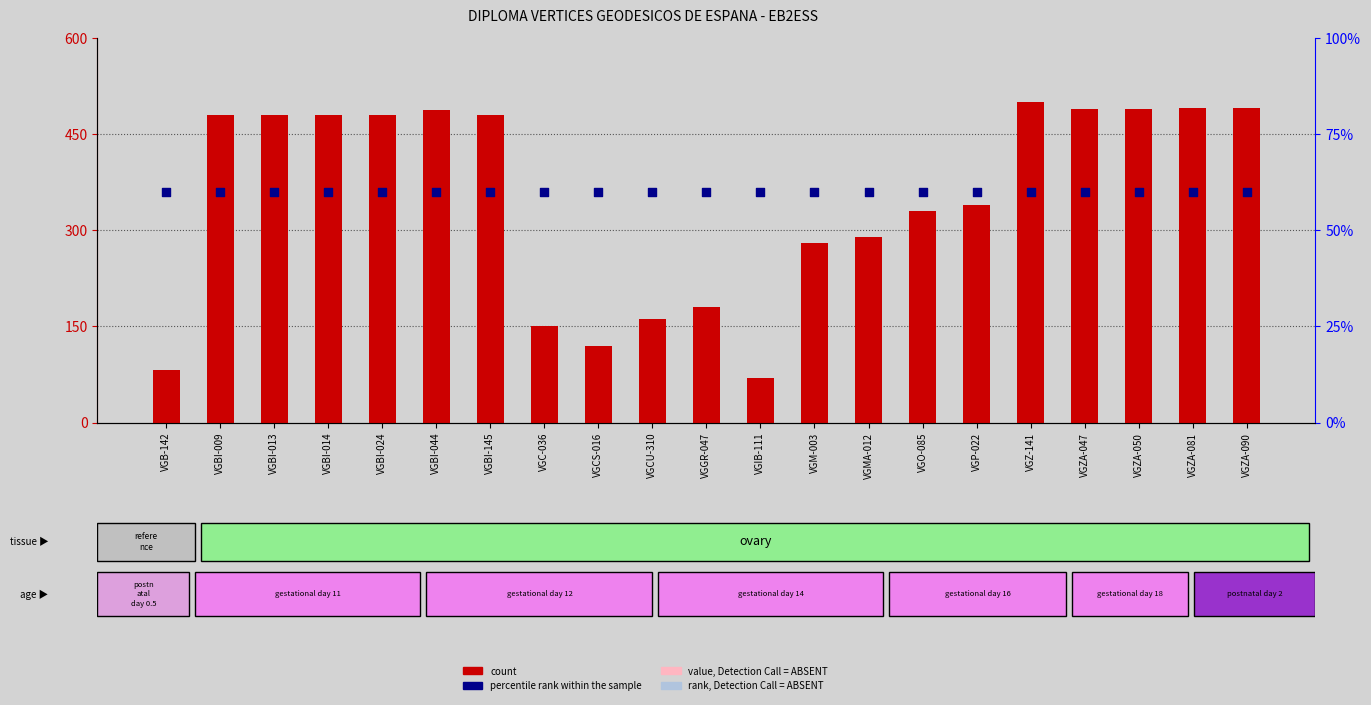

Is the value of count at VGGR-047 greater than the value of percentile rank within the sample at VGZA-047?

Yes